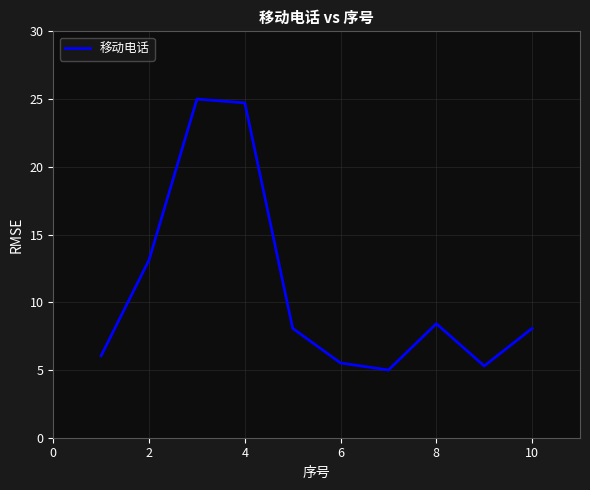

What is the smallest value displayed?

5.0